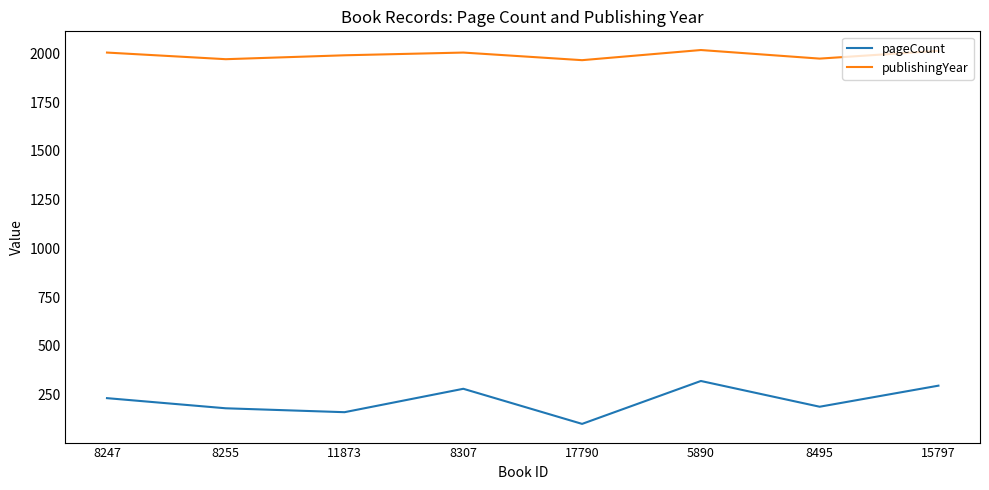

How many lines are shown in the chart?

2